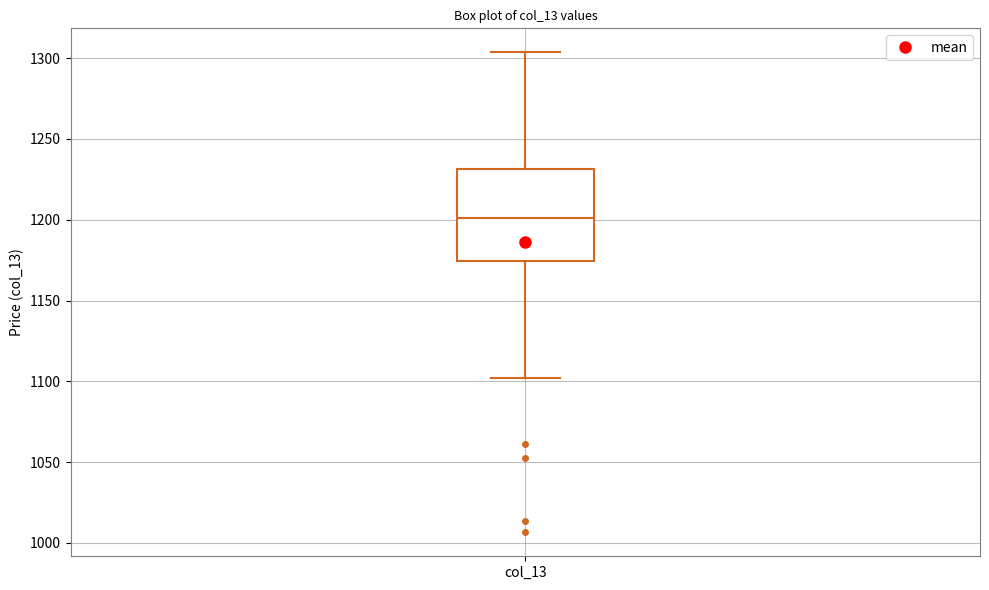

Where is the upper edge of the box for col_13 on the y-axis? The values are not printed on the chart, so give them approximately, as read against the axis.

1230